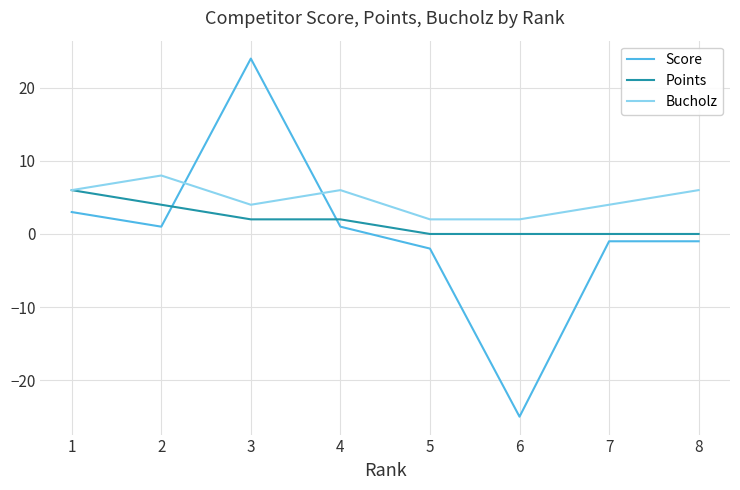

How many Points values are between 0 and 4?

7